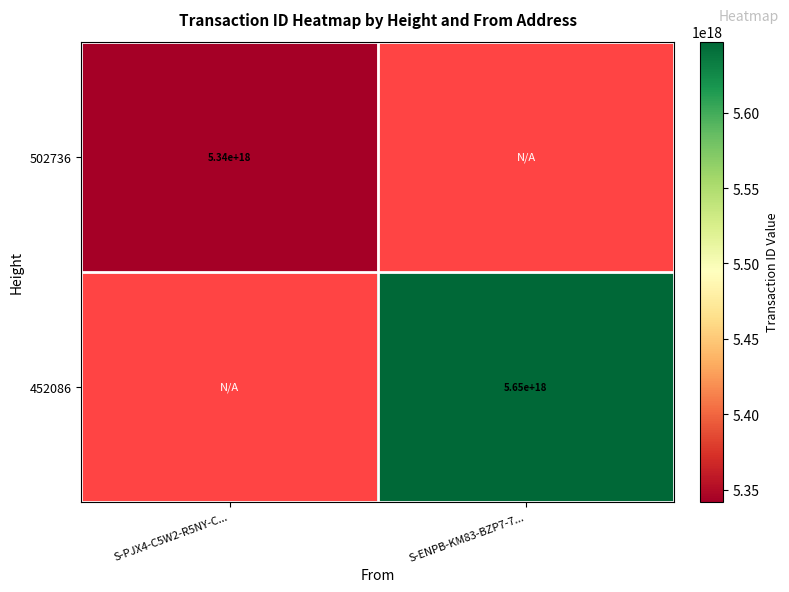

The 452086 series shows 1492887756147111424.0 at S-ENPB-KM83-BZP7-7.... True or false?

False